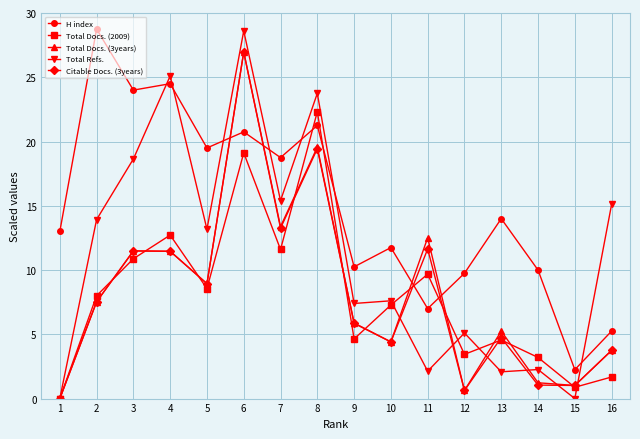

What is the sum of the Total Docs. (2009) values at 8 and 6?

41.4